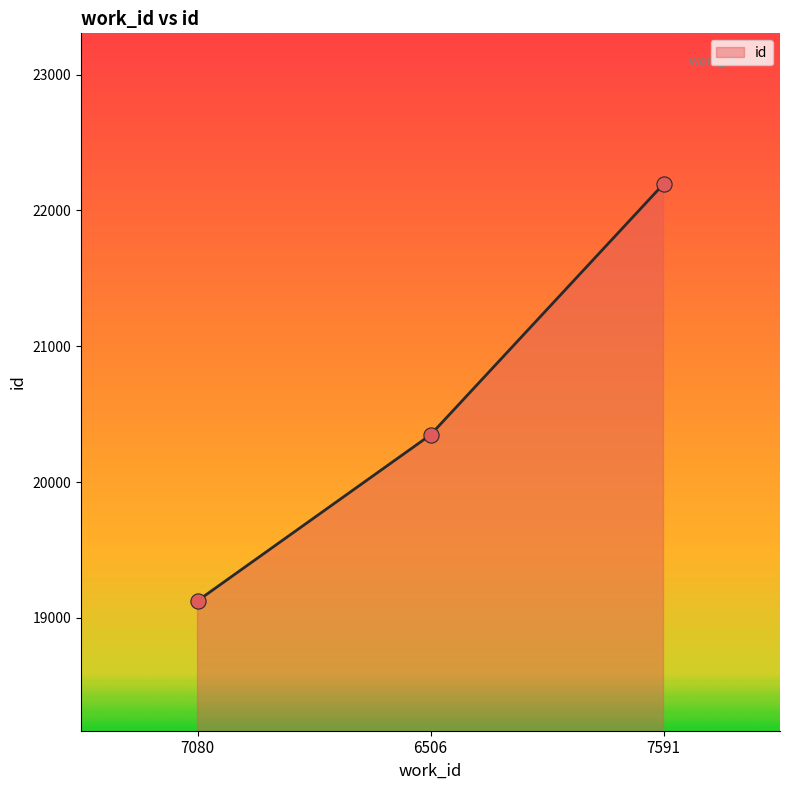

What is the change in value from 6506 to 7591?

+1847